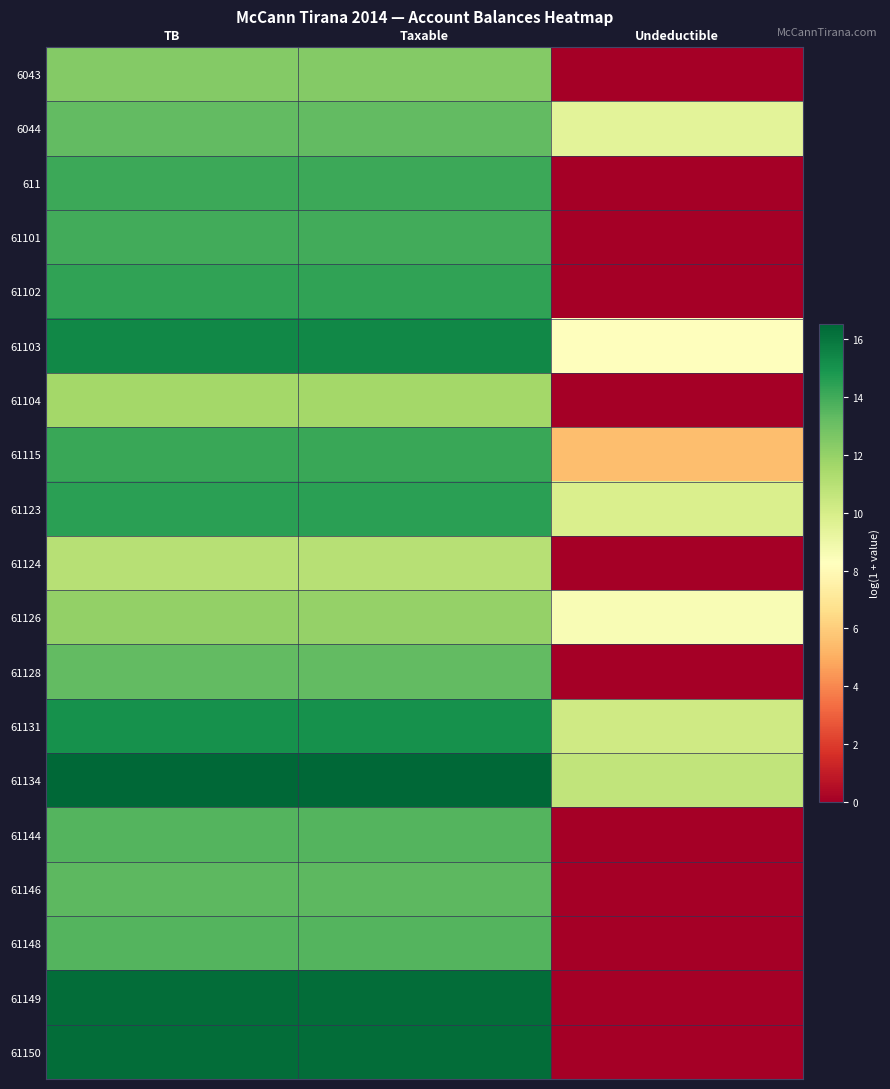

What is the difference between the highest and lowest values at TB?

5.5